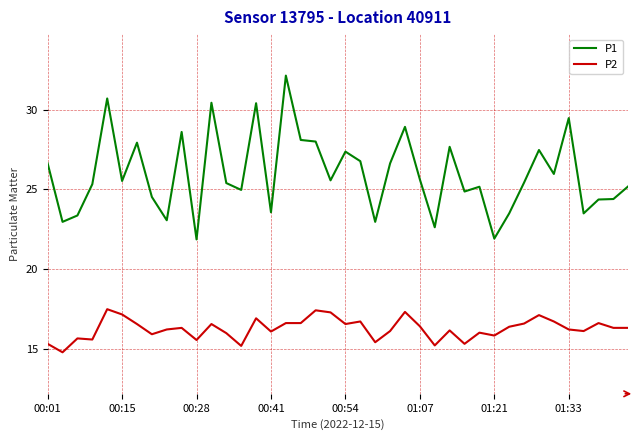

Which series has the largest range (max minus min)?

P1